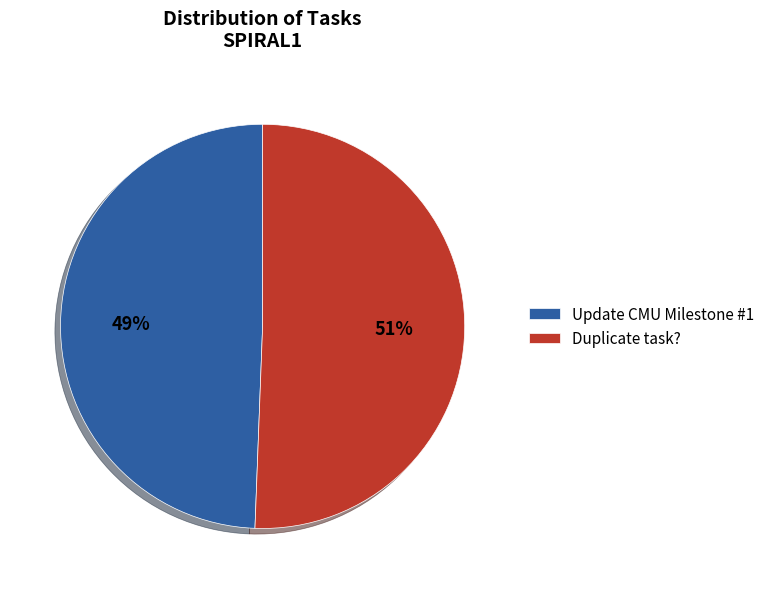

Does Duplicate task? represent more than half of the total?

Yes